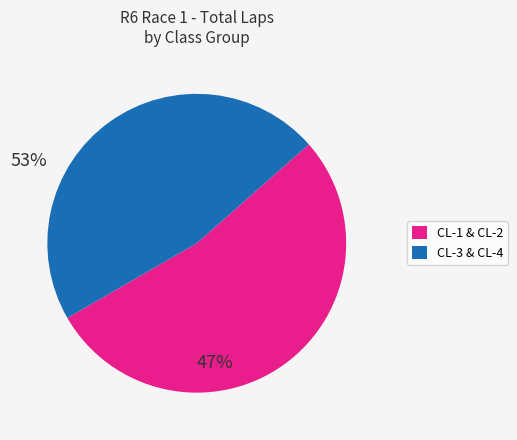

How many segments does this pie chart have?

2